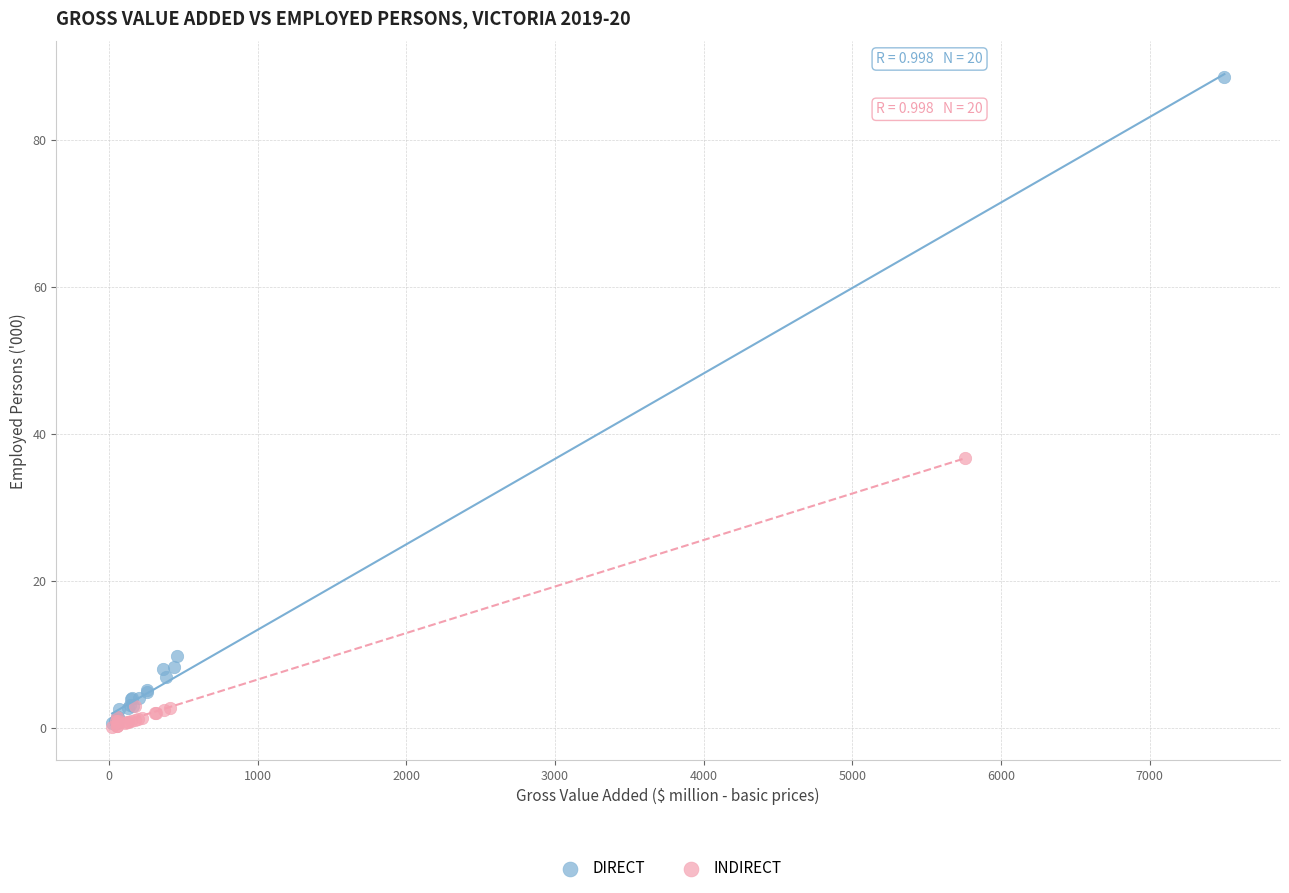

What are all the series names shown in the legend?

DIRECT, INDIRECT